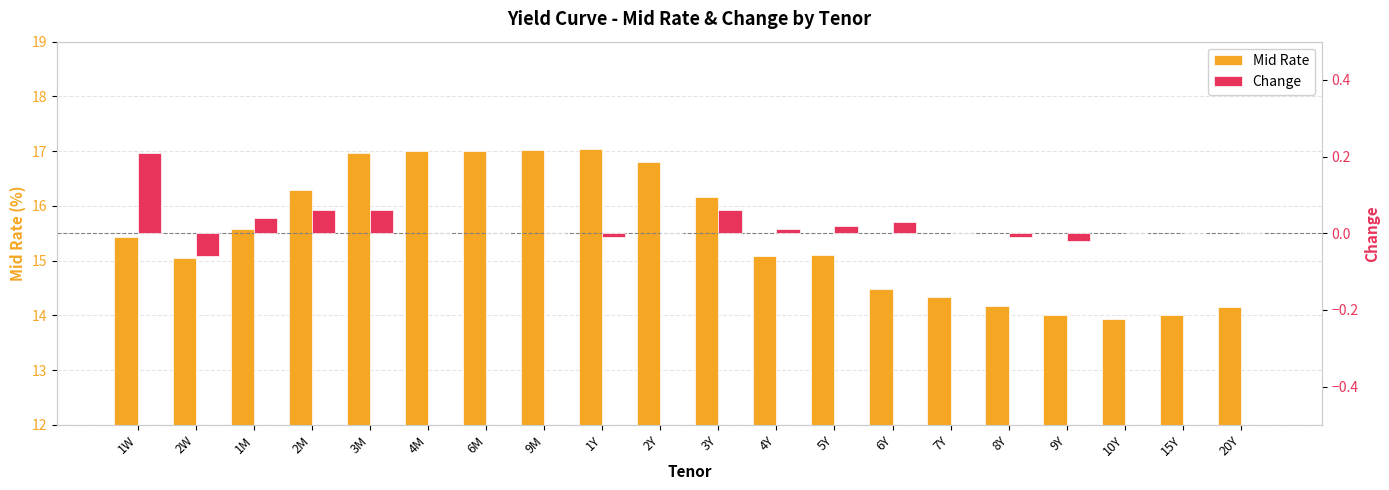

At which label does Change reach its minimum?

2W